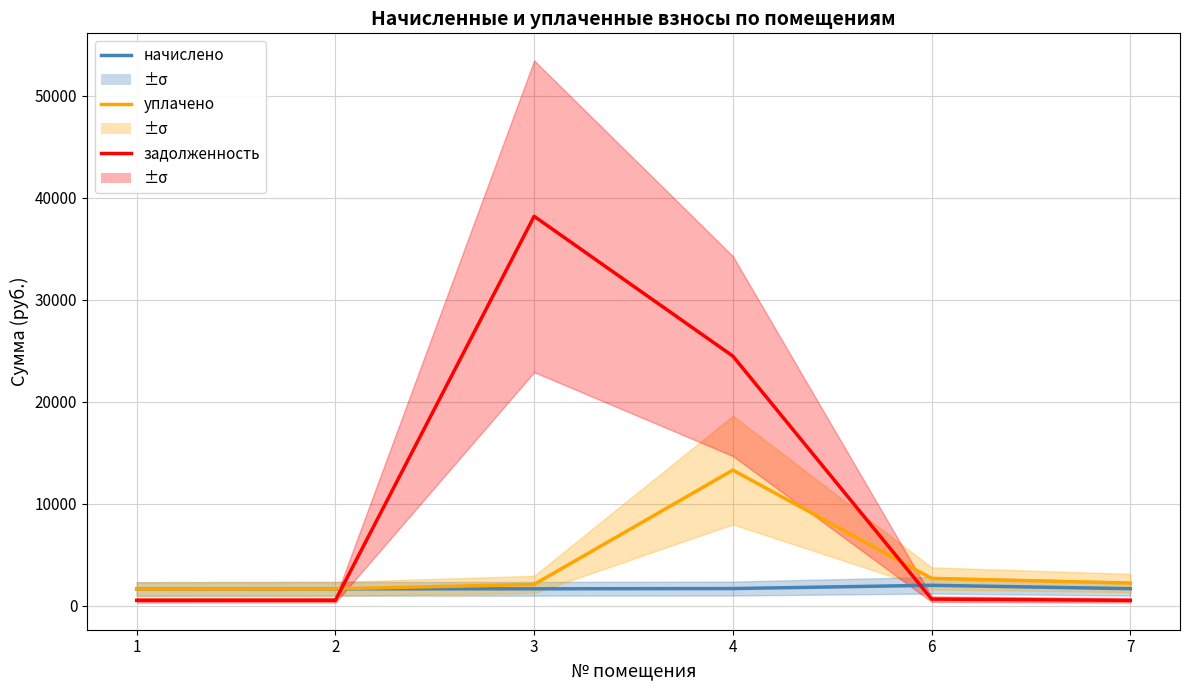

What is the maximum value for уплачено?

13312.2